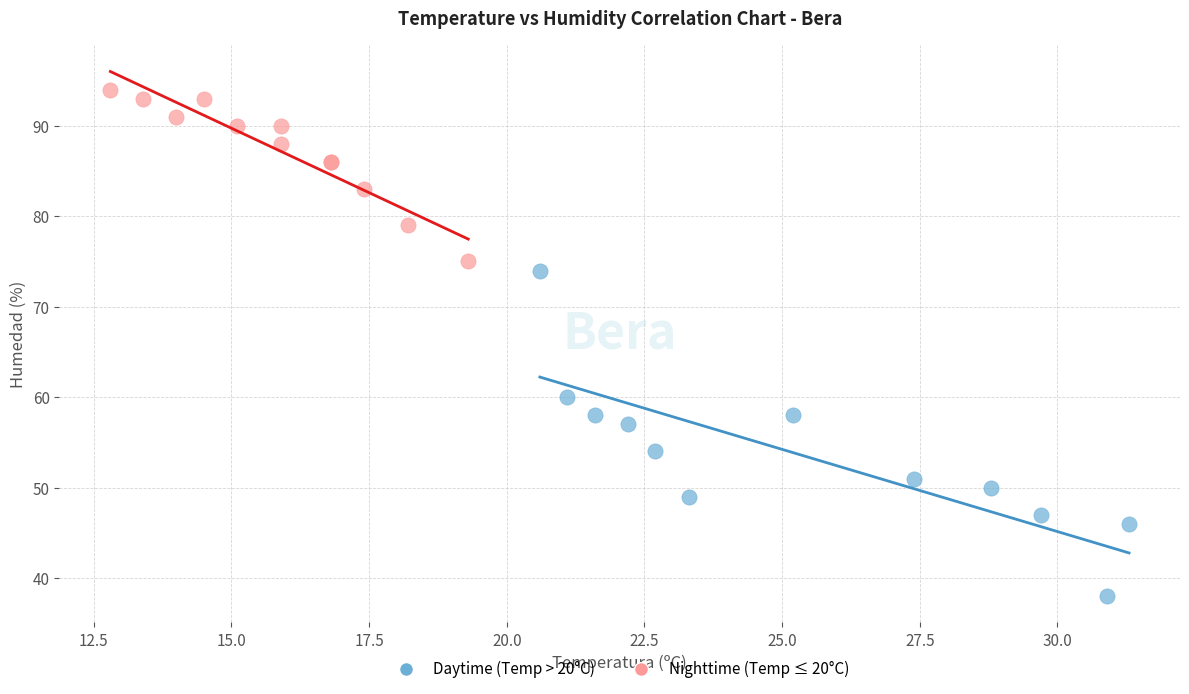

Which series contains the lowest Y value?

Daytime (Temp > 20°C)